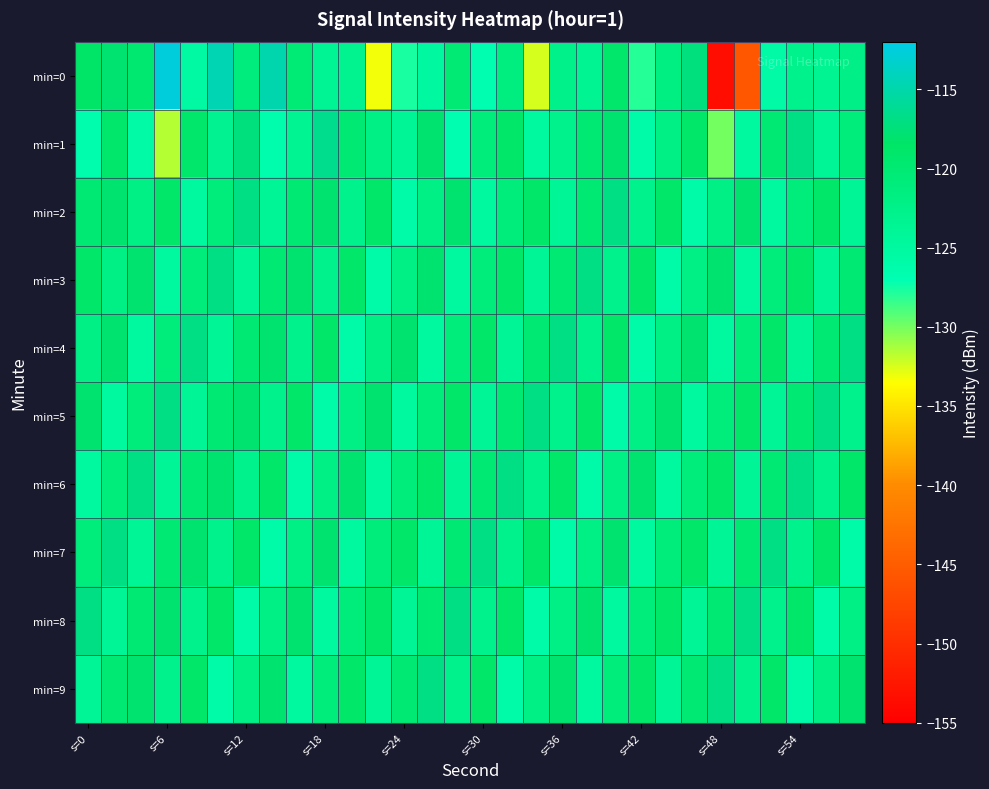

Which series has the widest spread of values?

min=0